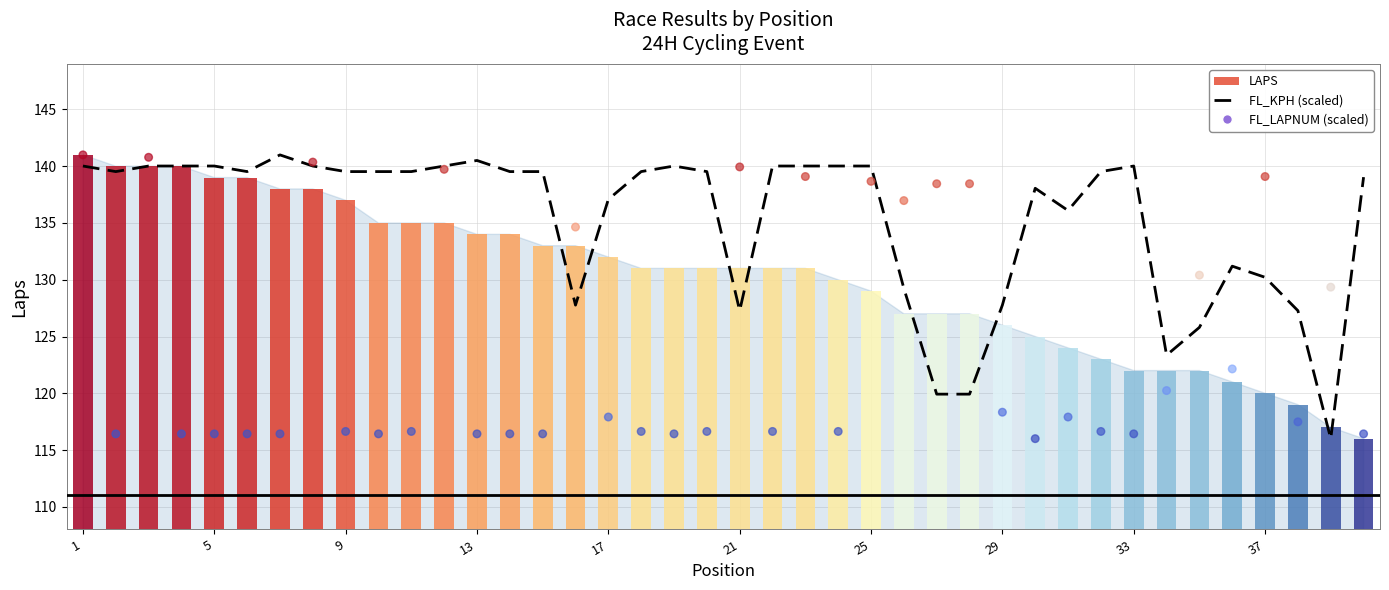

At how many categories does at least one series exceed 136?

33